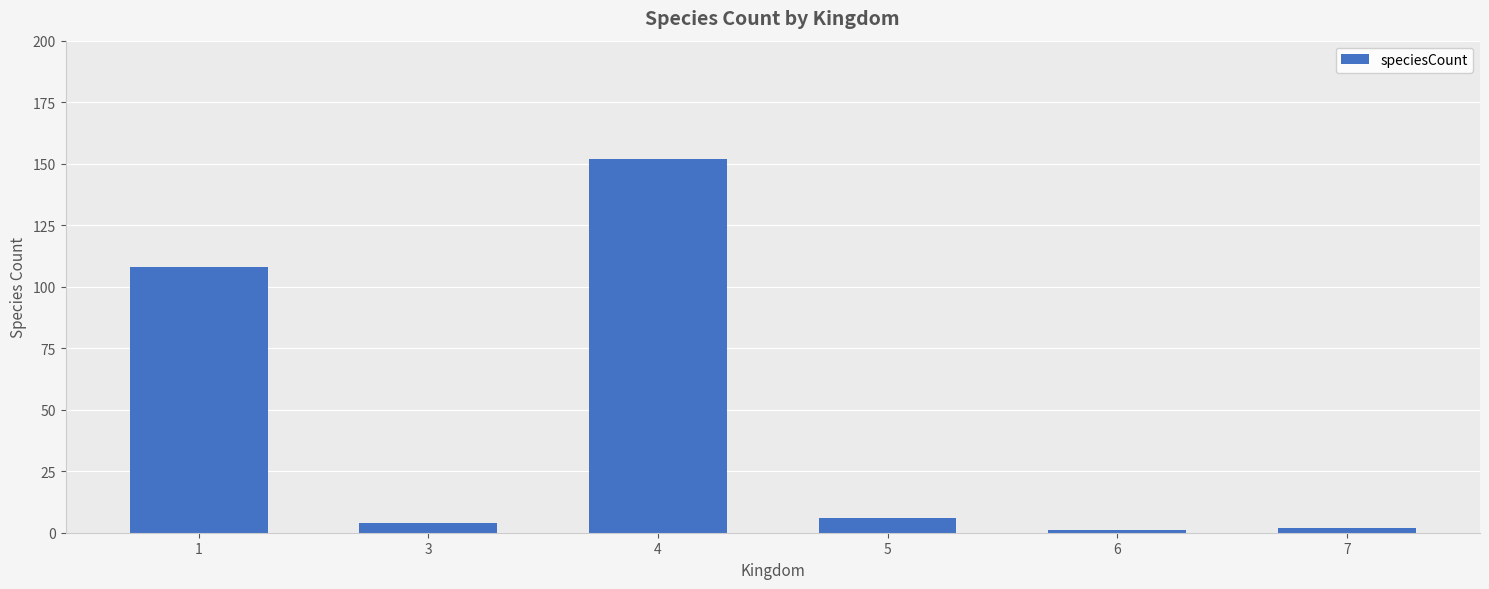

What is the greatest value displayed?

152